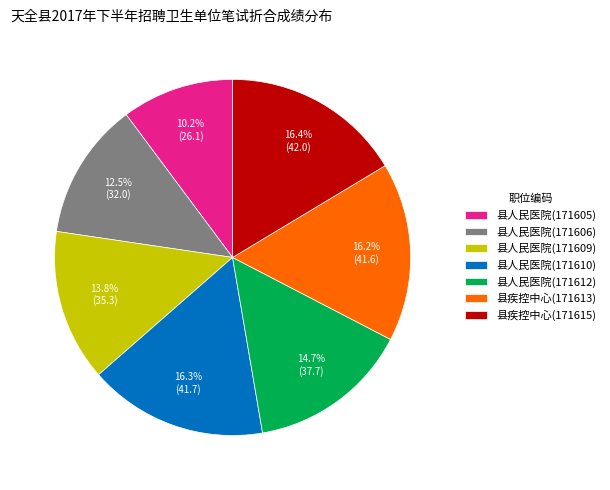

Is it true that 县人民医院(171609) is 14% of the pie?

True